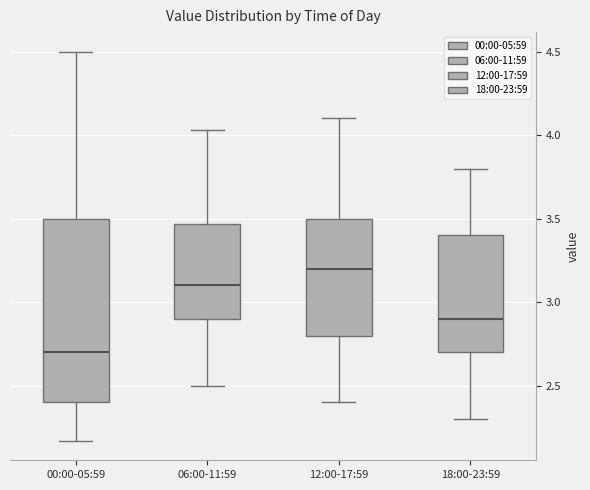

Which box is the tallest, from its lower edge to its upper edge?

00:00-05:59